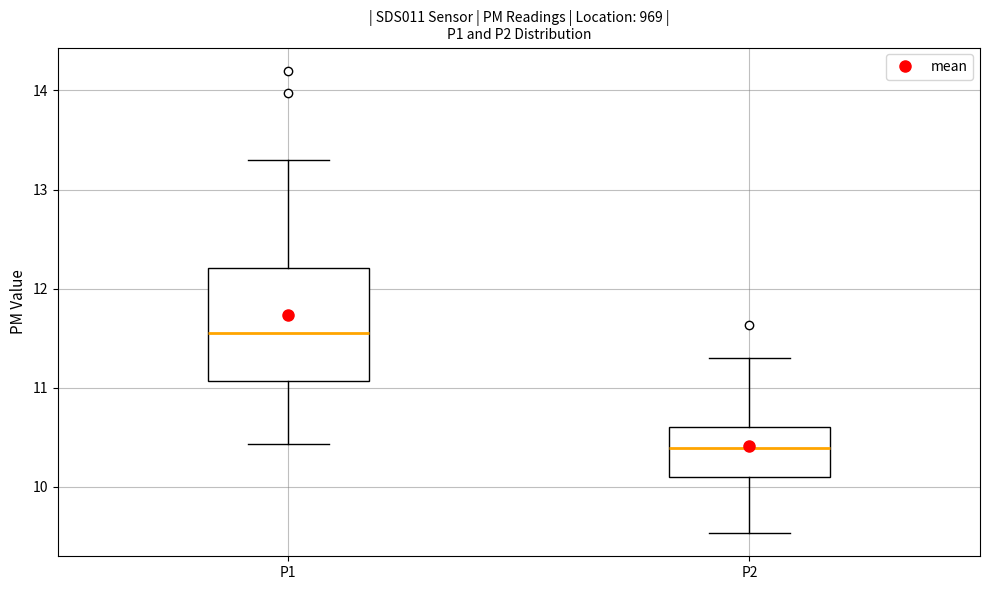

Reading left to right, transcribe this box plot: for each box, give where its median line is, the range the box spans, and where its two whiskers end, as read against the y-axis. The values are not printed on the chart, so give them approximately, as read against the axis.

P1: median 11.6, box 11.1 to 12.2, whiskers 10.4 to 13.3
P2: median 10.4, box 10.1 to 10.6, whiskers 9.5 to 11.3